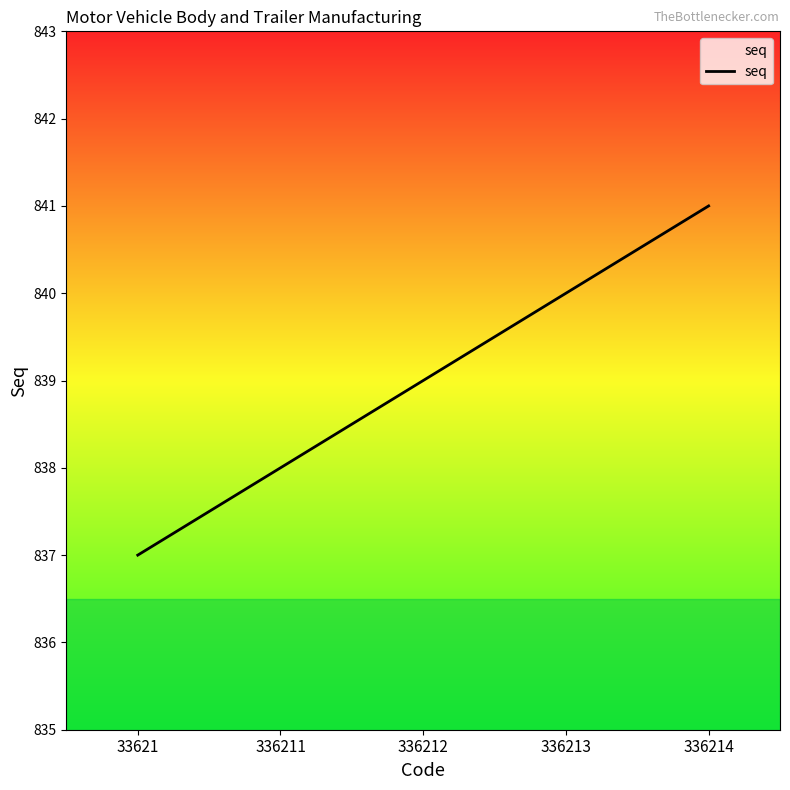

At which category does the chart reach its minimum across all series?

33621